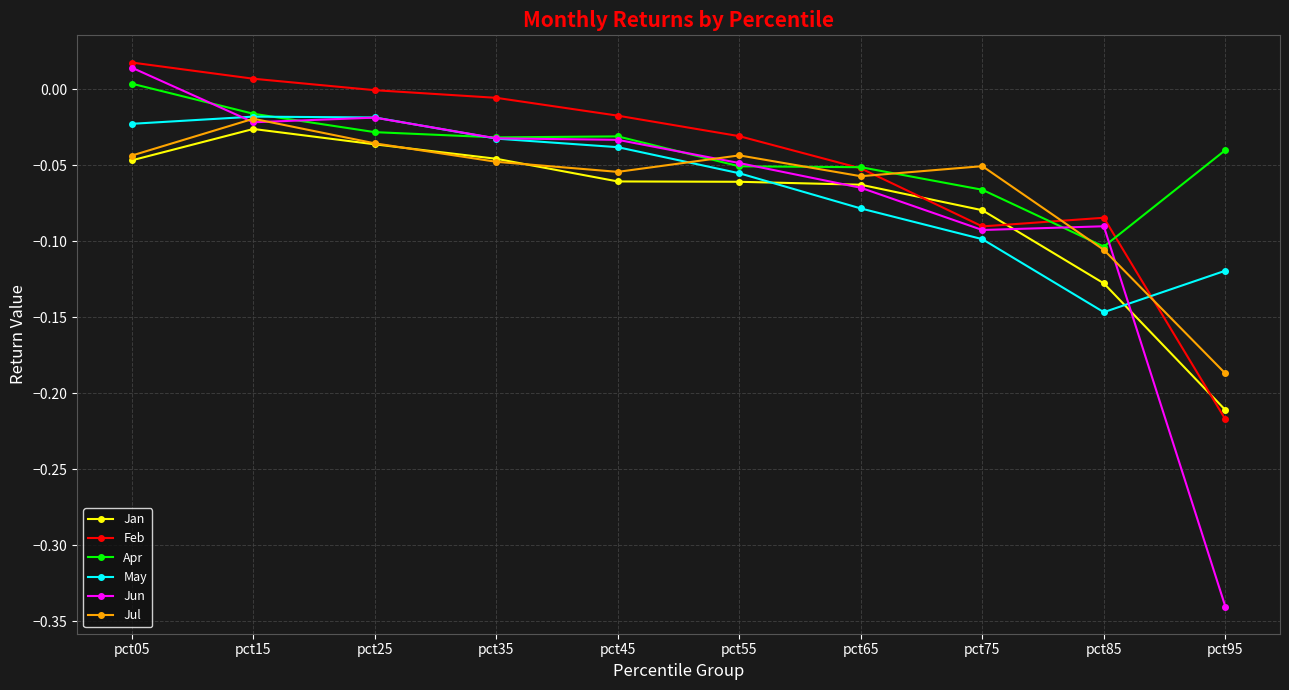

Which series has the widest spread of values?

Jun